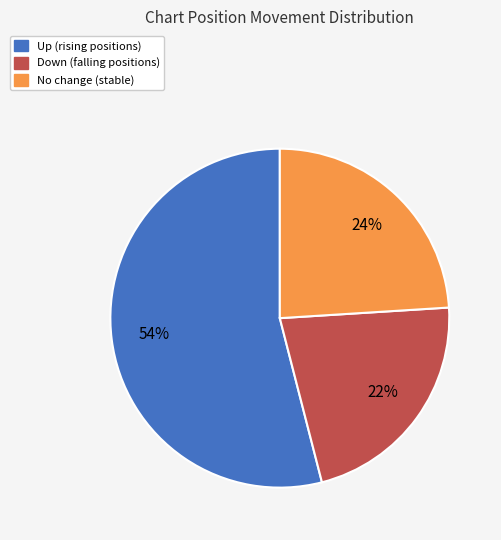

Rank the categories by value from highest to lowest.

Up (rising positions), No change (stable), Down (falling positions)